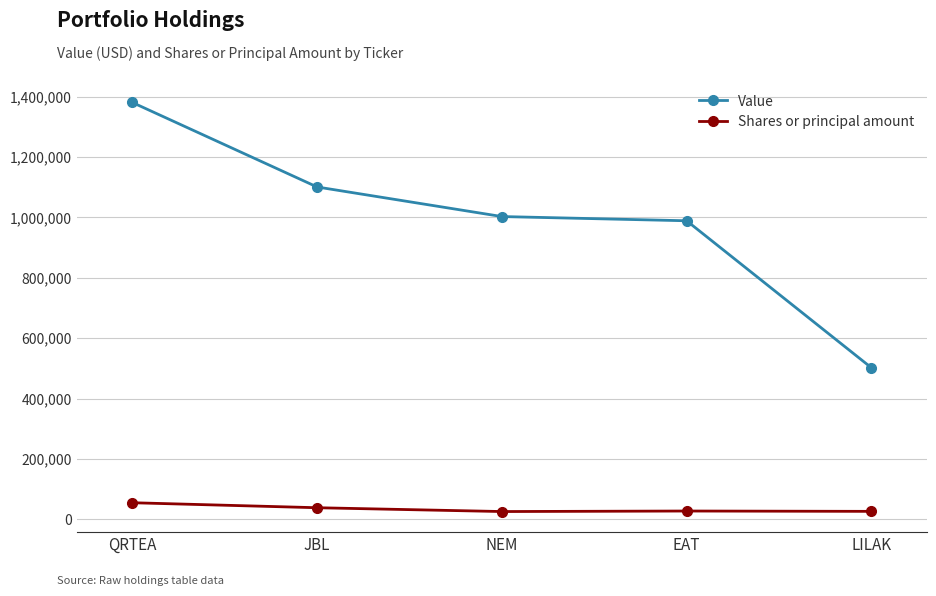

Does the chart have visible grid lines?

Yes